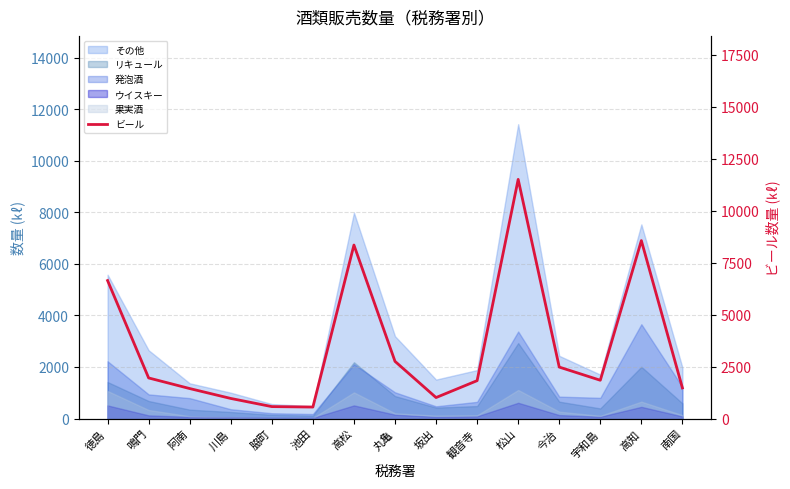

Approximately how many times larger is the value at 高松 compared to 川島?

8.6